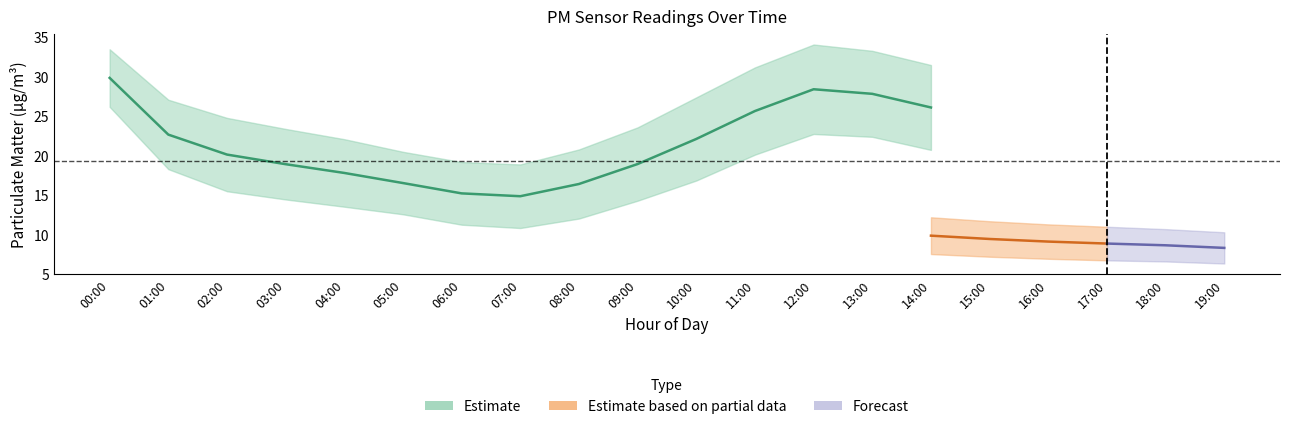

How many data points in P1_upper are less than 26?

9